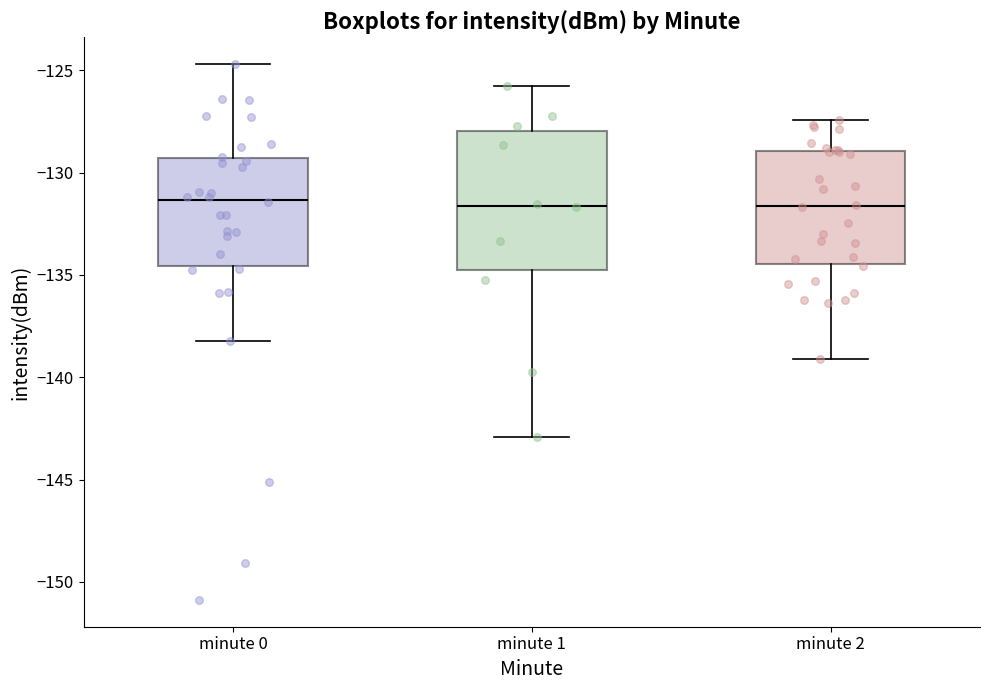

Where does the upper whisker of the box for minute 0 end on the y-axis? The values are not printed on the chart, so give them approximately, as read against the axis.

-124.5